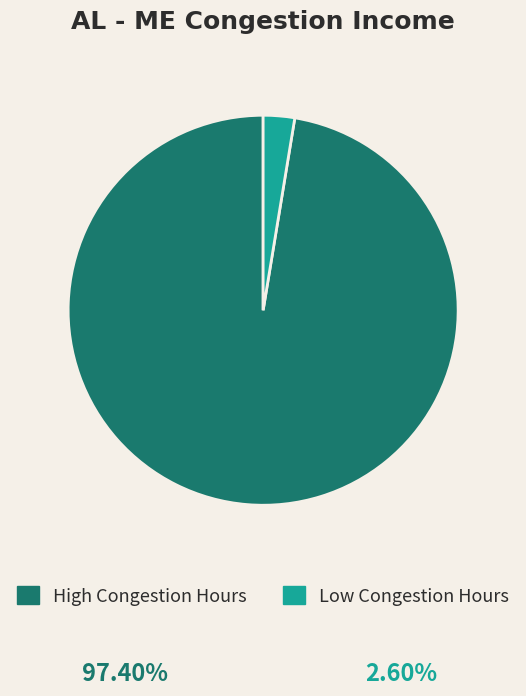

Approximately how many times larger is the value at High Congestion Hours compared to Low Congestion Hours?

37.5